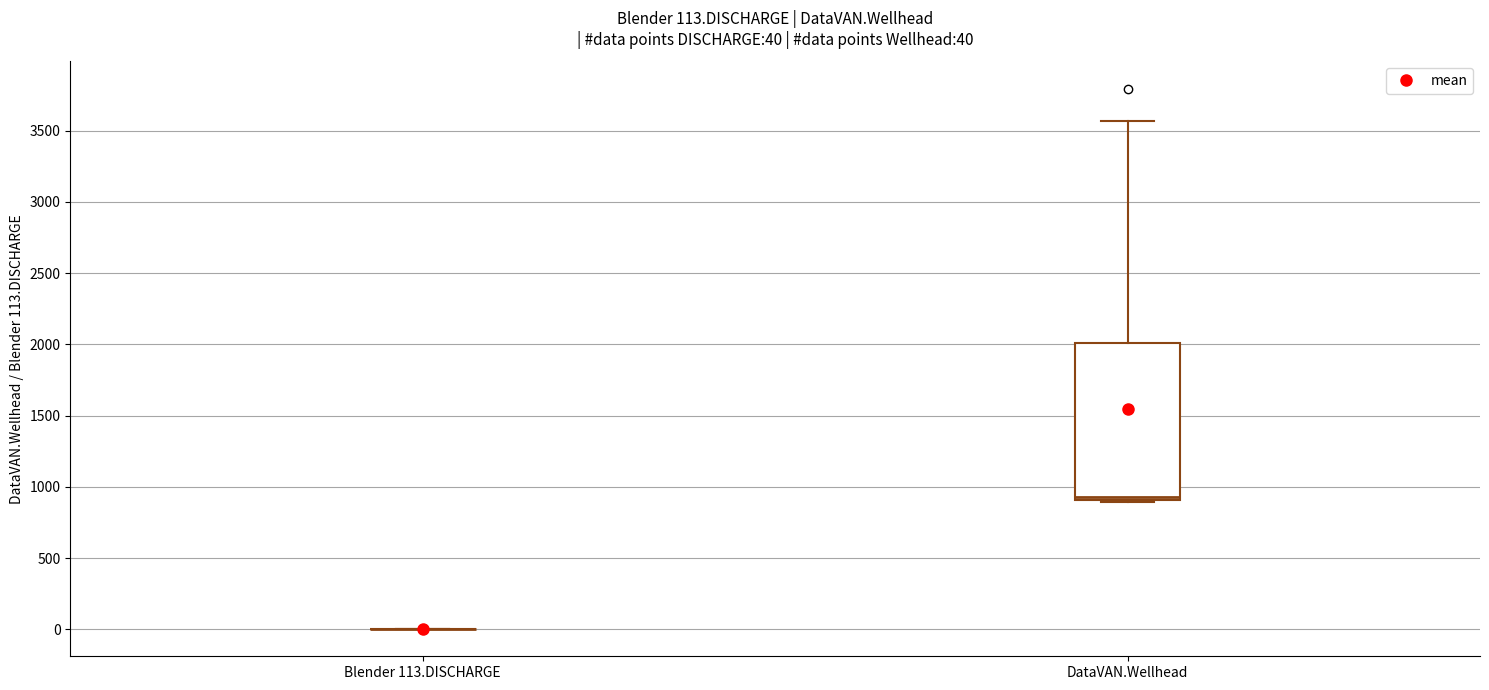

Which box is the tallest, from its lower edge to its upper edge?

DataVAN.Wellhead